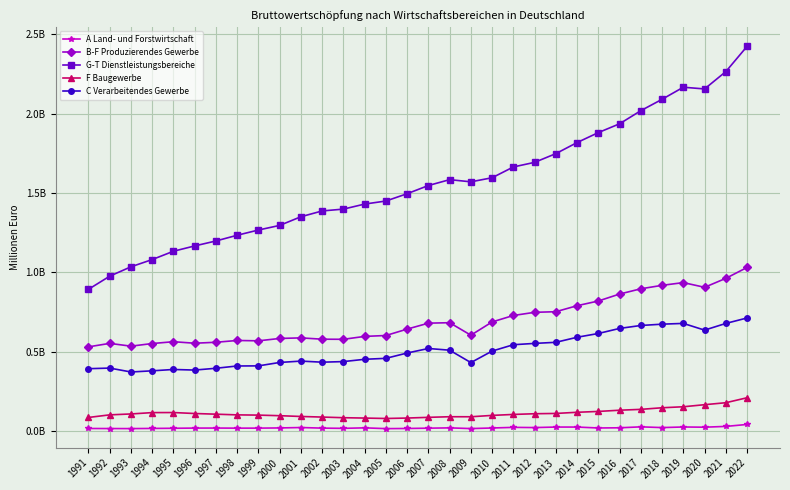

List the series in order of their peak value, lowest first.

A Land- und Forstwirtschaft, F Baugewerbe, C Verarbeitendes Gewerbe, B-F Produzierendes Gewerbe, G-T Dienstleistungsbereiche